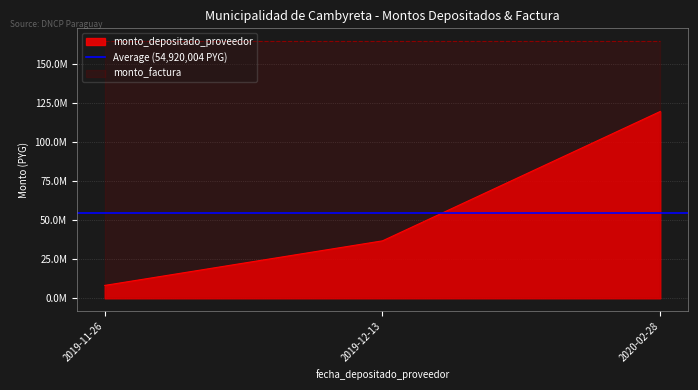

What is the difference between the values at 2020-02-28 and 2019-11-26?

111480460